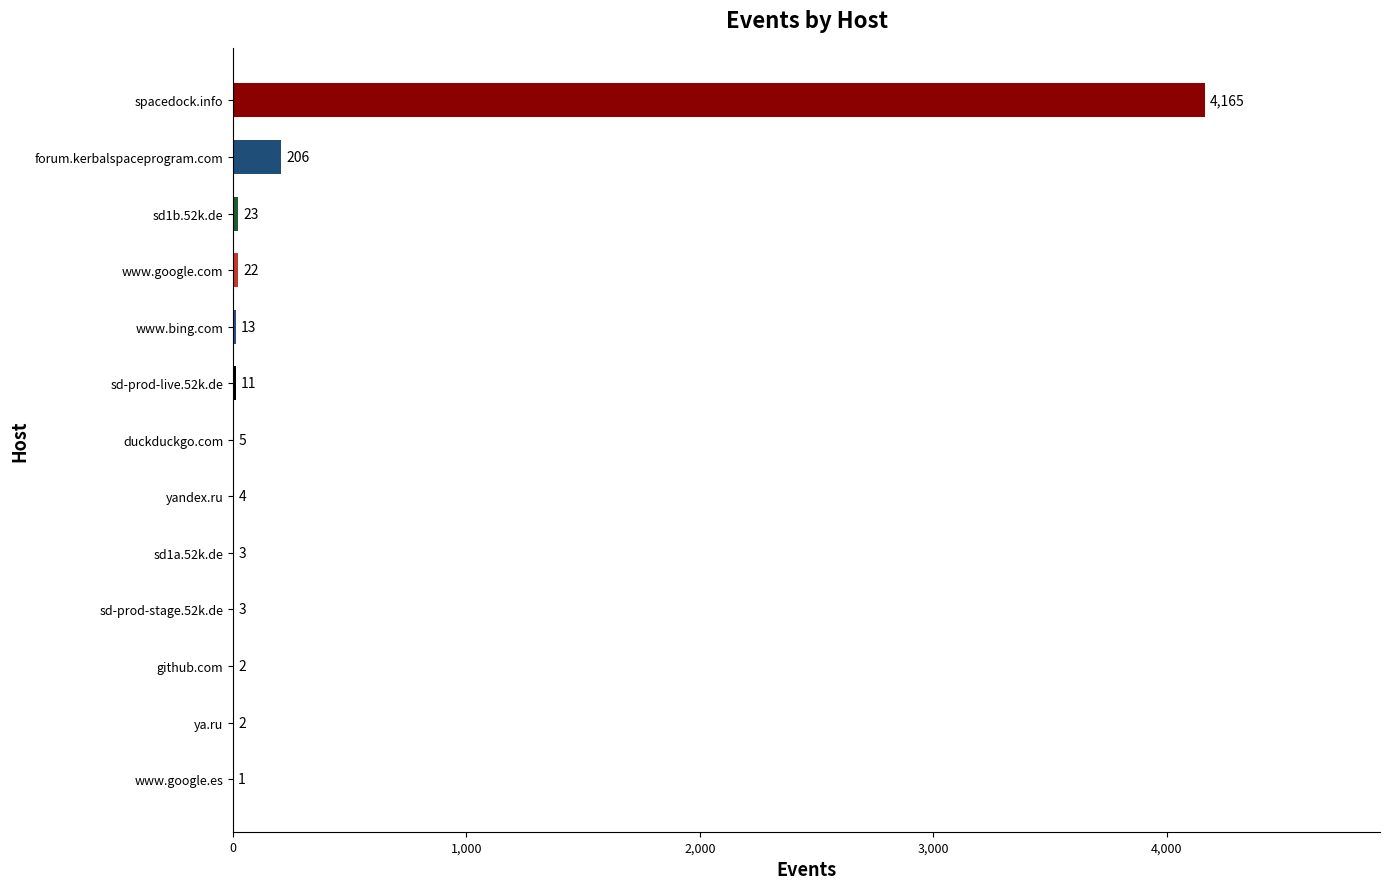

Which category has the highest value across all series?

spacedock.info